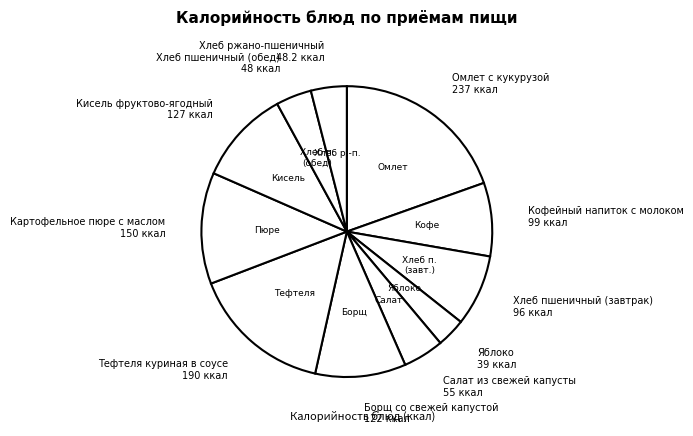

How many slices are in this pie chart?

11